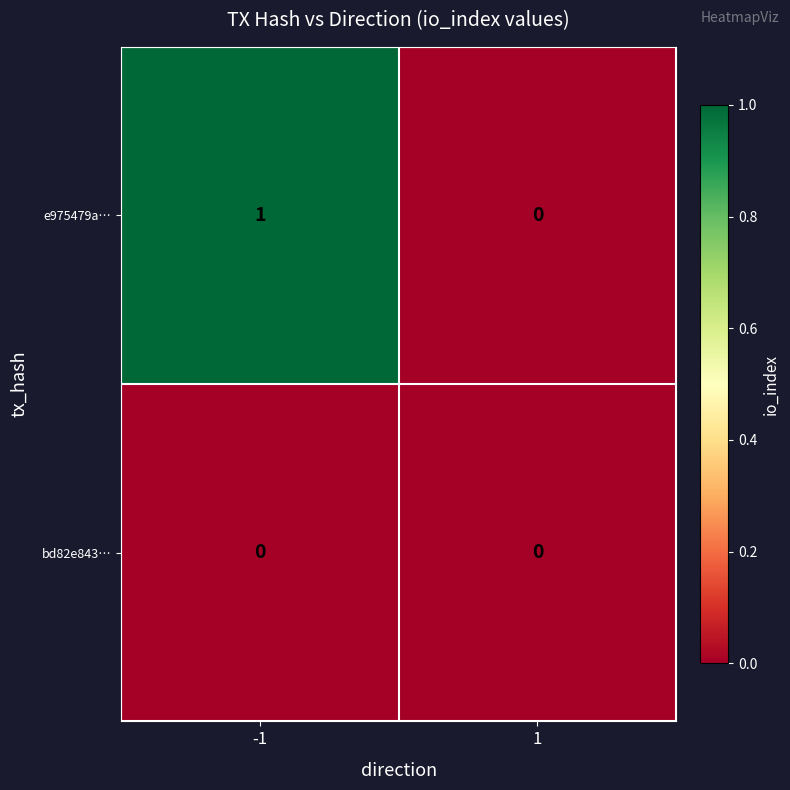

Which series has the largest total across all categories?

e975479a…